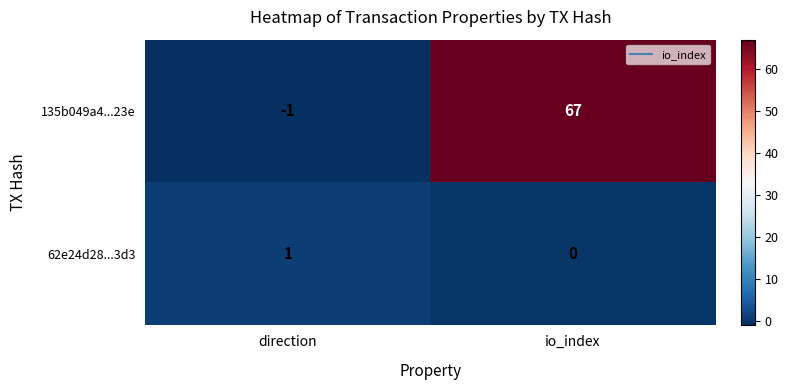

What is the sum of all 135b049a4...23e values?

66